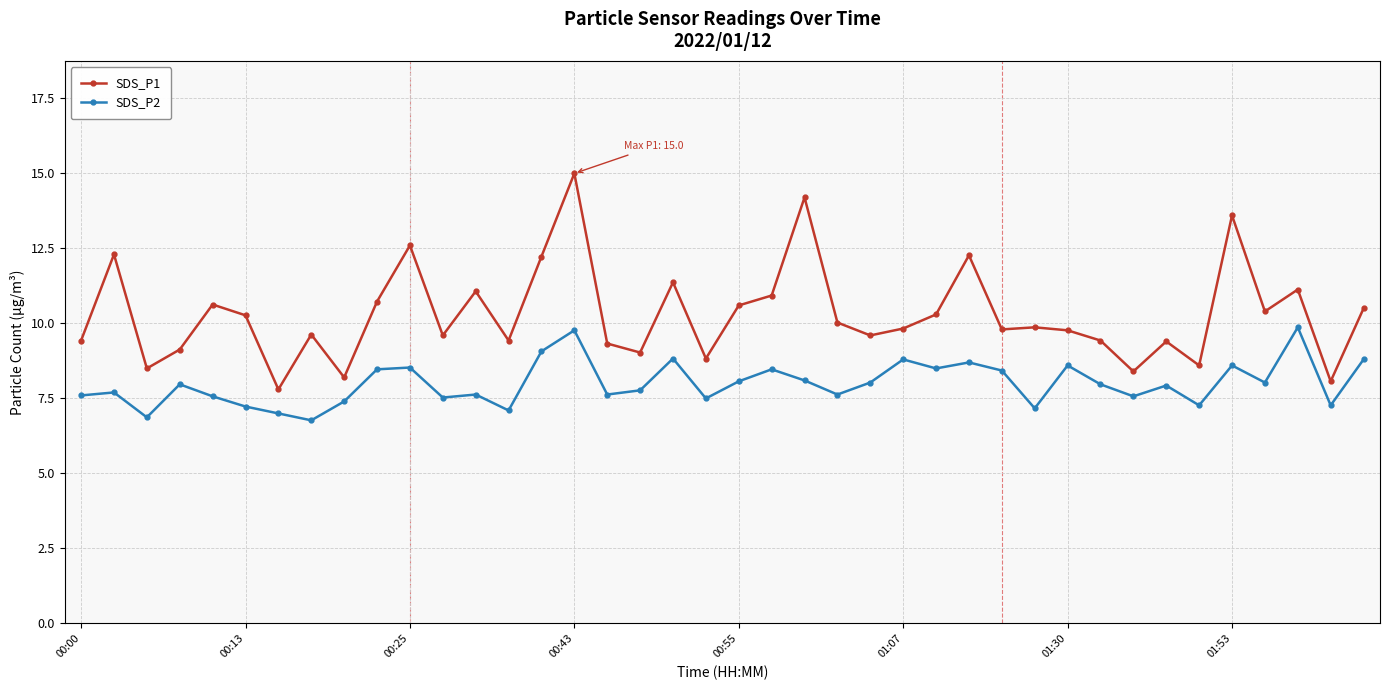

Which series has the widest spread of values?

SDS_P1